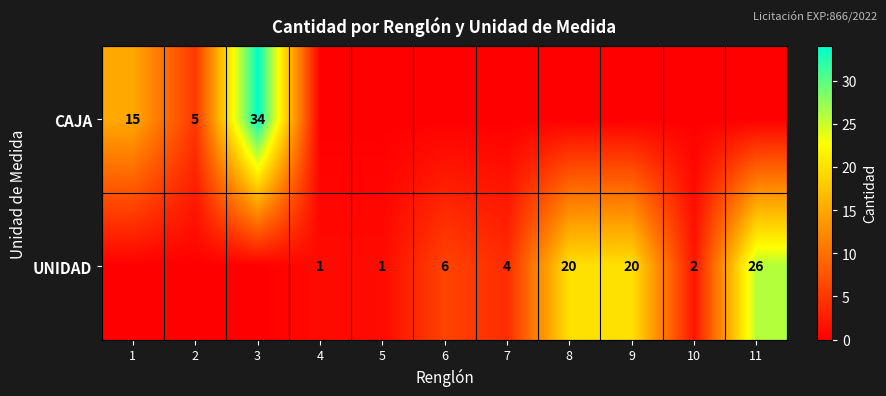

True or false: CAJA has a value of 34 at 3.

True